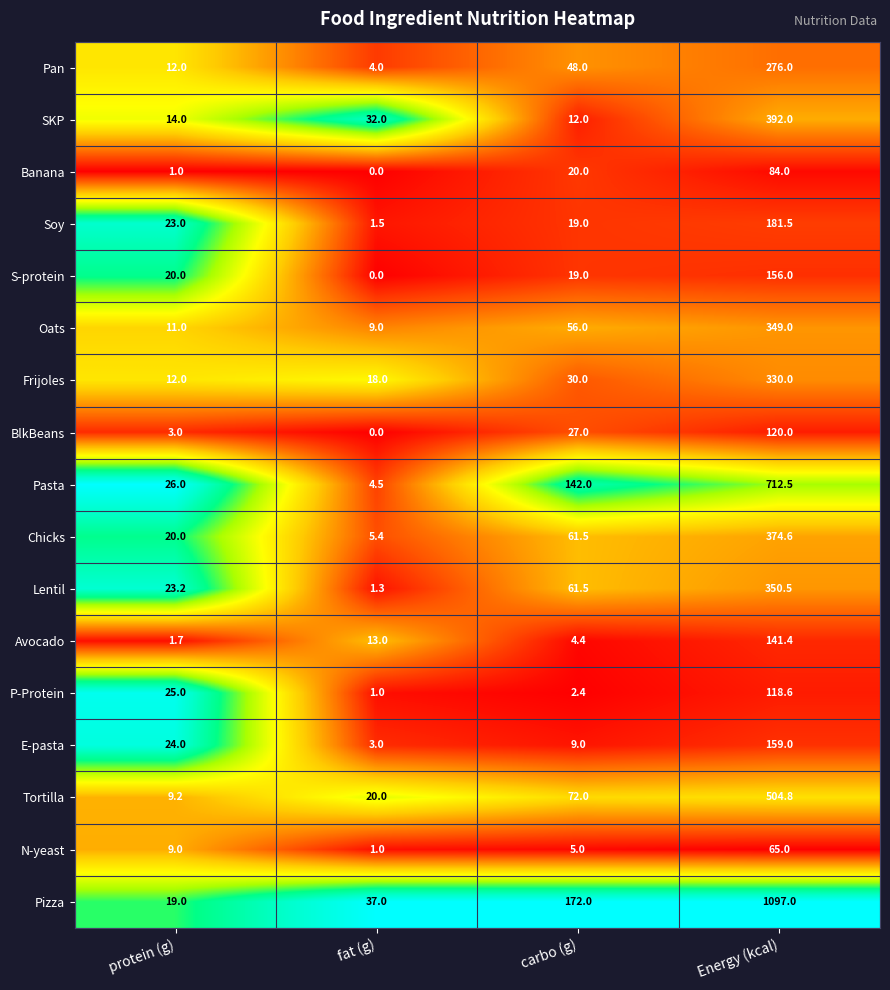

True or false: N-yeast has a value of 65.0 at Energy (kcal).

True